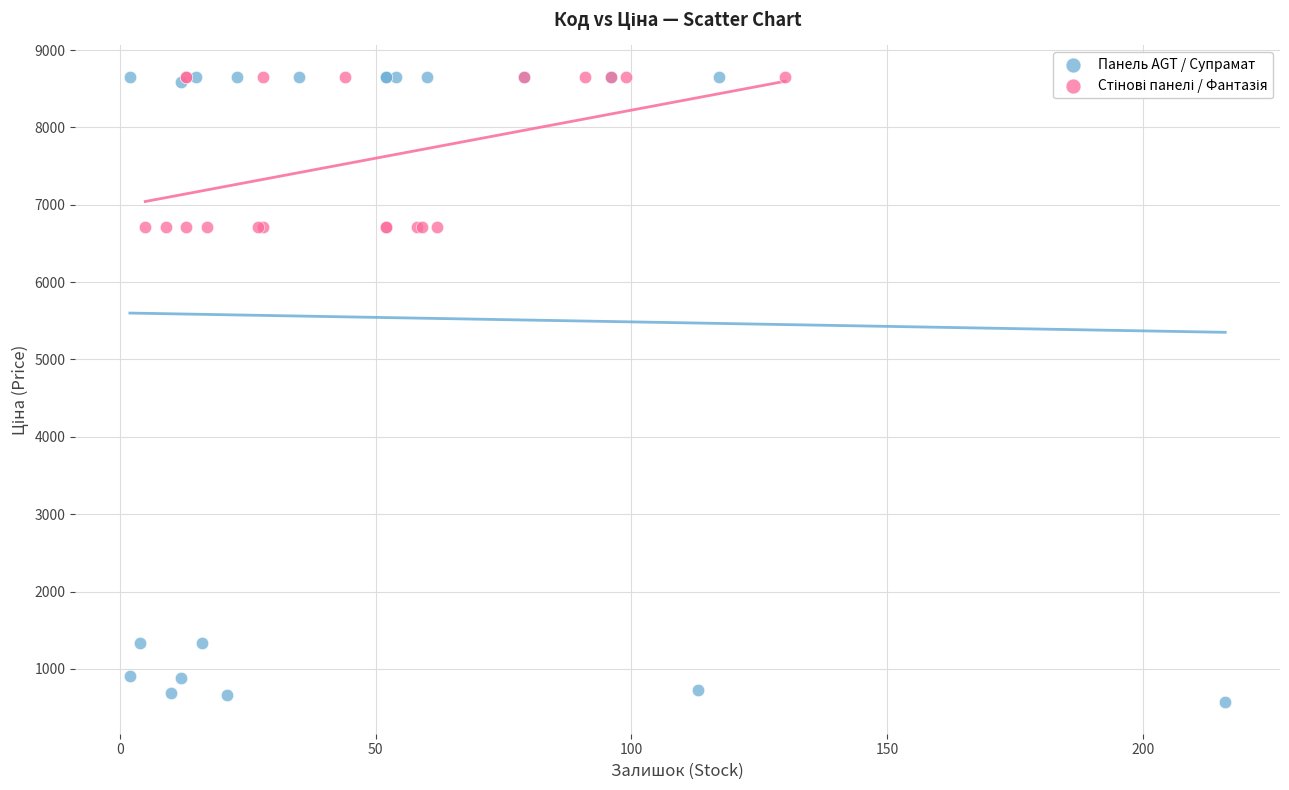

Which series has the largest Y range (max minus min)?

Панель AGT / Супрамат